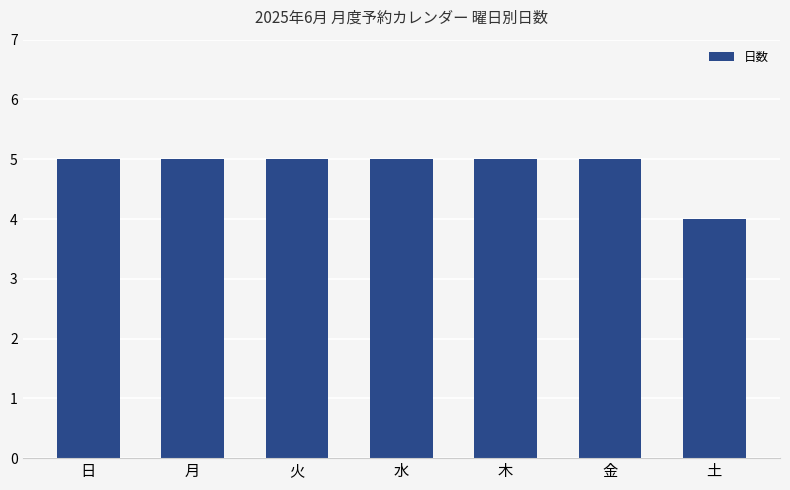

Approximately how many times larger is the value at 金 compared to 火?

1.0